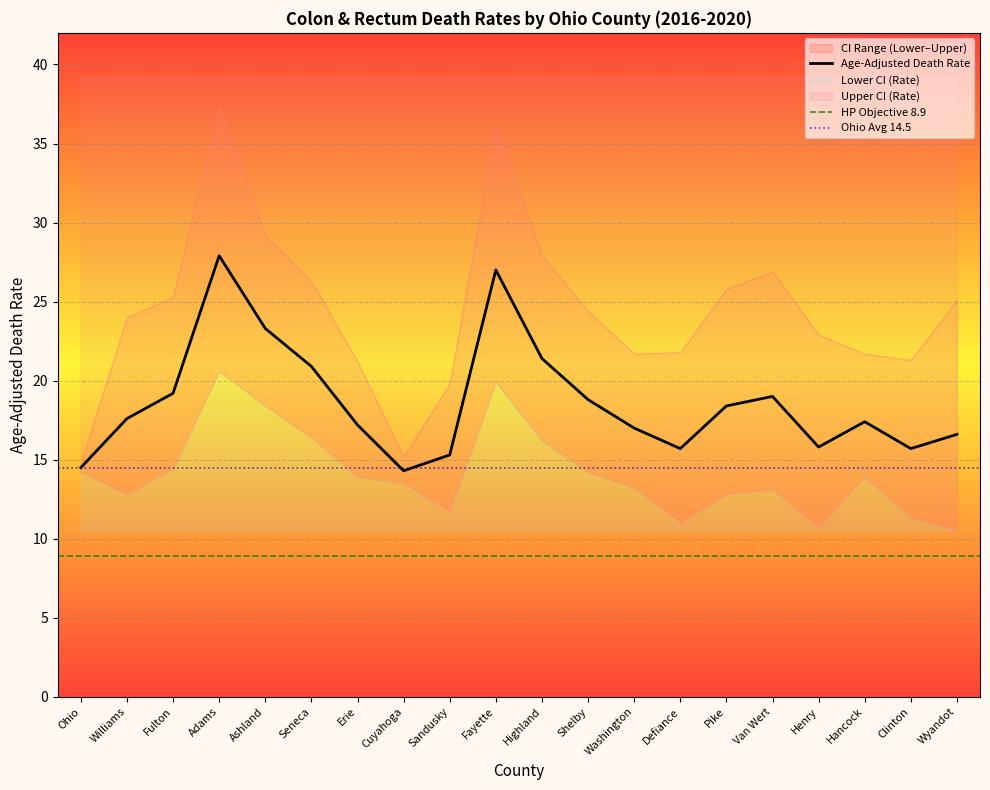

The value of Age-Adjusted Death Rate at Highland is 36.9. True or false?

False